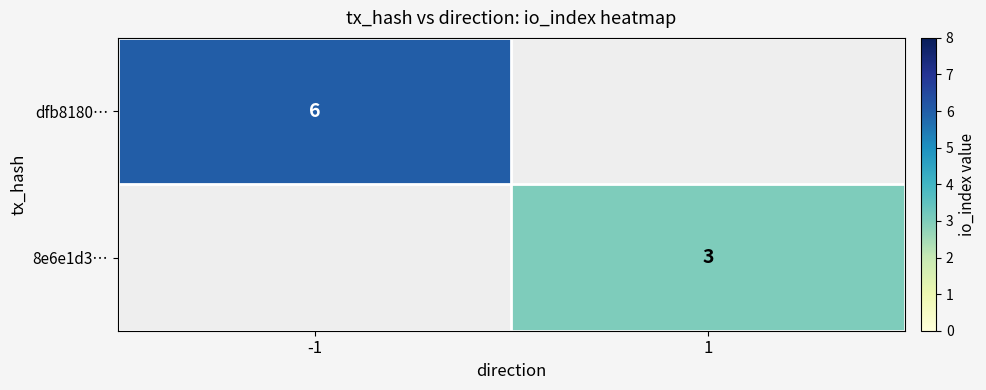

At which category does the chart reach its peak across all series?

-1